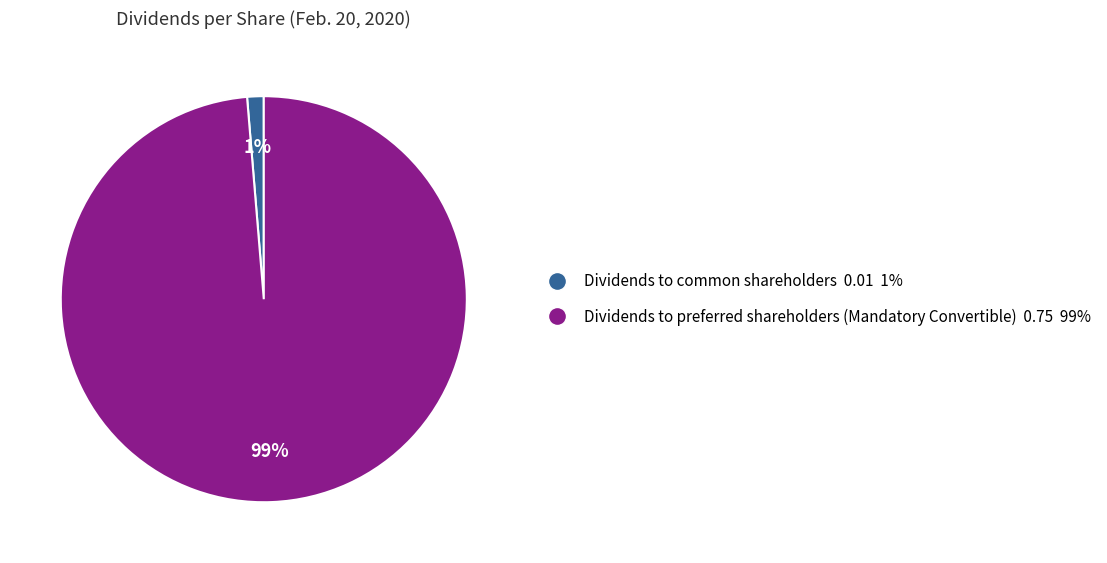

Rank the categories by value from highest to lowest.

Dividends to preferred shareholders (Mandatory Convertible), Dividends to common shareholders